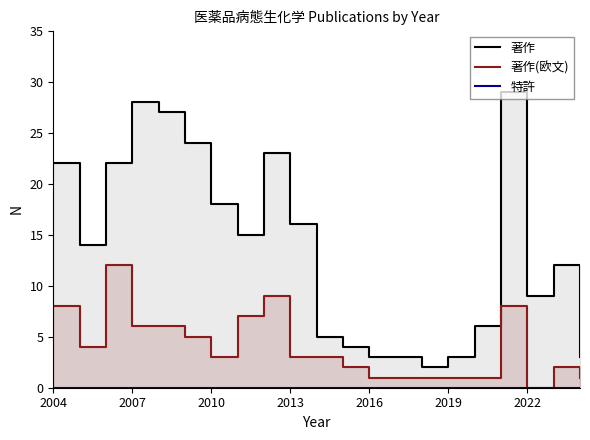

What is the difference between the maximum and minimum values in the 著作 series?

27